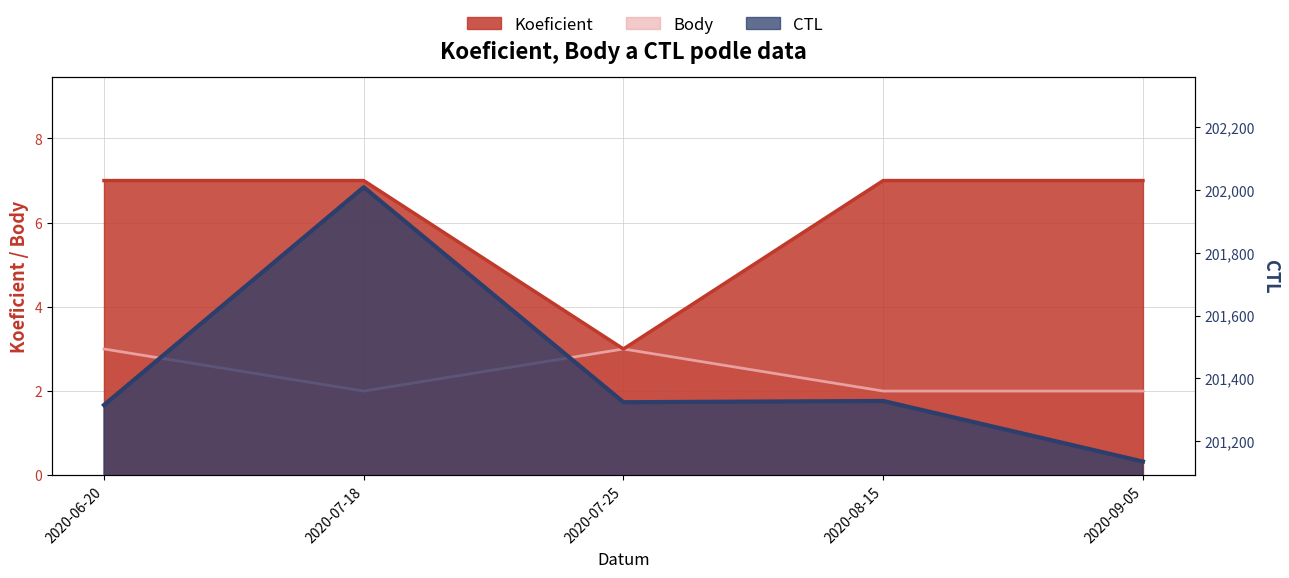

What is the maximum value shown in the chart?

202009